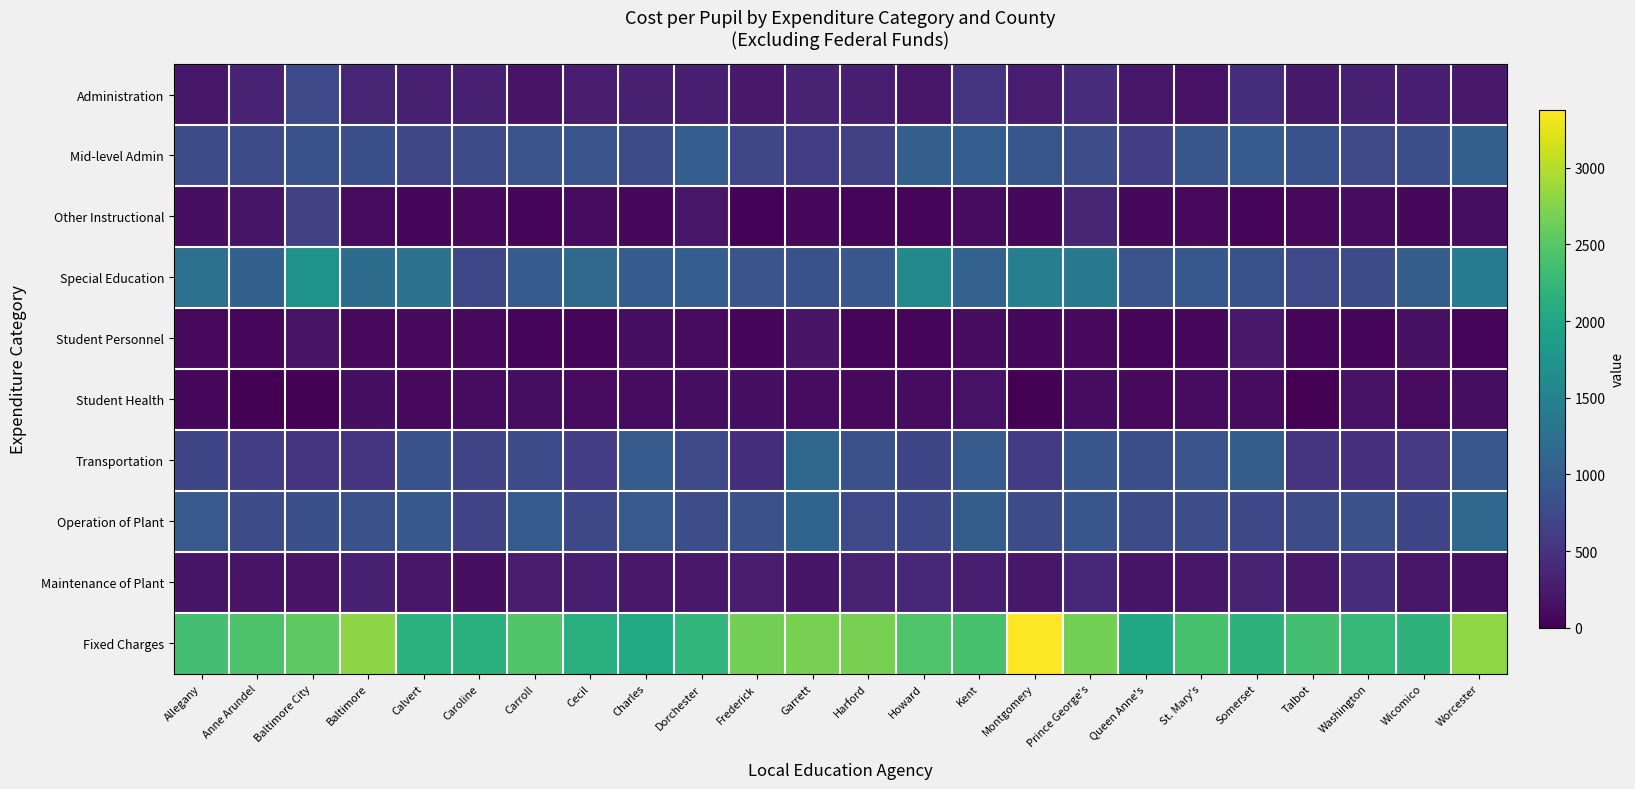

Reading left to right, transcribe all the data shown in this chart.

Administration: Allegany=219.2	Anne Arundel=341.4	Baltimore City=748.2	Baltimore=351.5	Calvert=299.5	Caroline=297.8	Carroll=173.5	Cecil=258.1	Charles=315.3	Dorchester=289.6	Frederick=225.9	Garrett=338.4	Harford=281.9	Howard=209.8	Kent=526.4	Montgomery=254.8	Prince George's=433.4	Queen Anne's=216.9	St. Mary's=165.3	Somerset=443.2	Talbot=237.9	Washington=295.3	Wicomico=287.6	Worcester=225.5
Mid-level Admin: Allegany=786.9	Anne Arundel=770.9	Baltimore City=846.8	Baltimore=827.9	Calvert=713.3	Caroline=771.0	Carroll=865.2	Cecil=878.8	Charles=783.0	Dorchester=1014.9	Frederick=723.5	Garrett=622.6	Harford=661.8	Howard=1024.0	Kent=1010.0	Montgomery=905.7	Prince George's=800.3	Queen Anne's=629.6	St. Mary's=897.2	Somerset=969.6	Talbot=851.2	Washington=747.2	Wicomico=809.3	Worcester=1034.4
Other Instructional: Allegany=139.3	Anne Arundel=187.7	Baltimore City=663.6	Baltimore=92.9	Calvert=59.9	Caroline=91.7	Carroll=61.4	Cecil=117.4	Charles=66.1	Dorchester=207.8	Frederick=37.3	Garrett=69.1	Harford=52.1	Howard=49.1	Kent=106.5	Montgomery=66.9	Prince George's=360.9	Queen Anne's=72.7	St. Mary's=84.9	Somerset=41.9	Talbot=85.5	Washington=117.1	Wicomico=68.1	Worcester=131.0
Special Education: Allegany=1229.6	Anne Arundel=1043.5	Baltimore City=1731.3	Baltimore=1188.8	Calvert=1276.5	Caroline=734.6	Carroll=965.2	Cecil=1155.0	Charles=979.7	Dorchester=1014.1	Frederick=886.4	Garrett=847.4	Harford=910.6	Howard=1595.5	Kent=1063.4	Montgomery=1459.5	Prince George's=1371.6	Queen Anne's=878.3	St. Mary's=935.1	Somerset=850.0	Talbot=739.0	Washington=786.2	Wicomico=989.8	Worcester=1374.1
Student Personnel: Allegany=84.5	Anne Arundel=79.0	Baltimore City=180.6	Baltimore=83.2	Calvert=80.7	Caroline=86.9	Carroll=49.9	Cecil=65.0	Charles=135.0	Dorchester=100.6	Frederick=63.2	Garrett=173.1	Harford=43.5	Howard=55.4	Kent=109.7	Montgomery=68.9	Prince George's=84.3	Queen Anne's=61.2	St. Mary's=74.3	Somerset=236.4	Talbot=45.6	Washington=64.3	Wicomico=147.8	Worcester=48.1
Student Health: Allegany=74.1	Anne Arundel=0.0	Baltimore City=0.0	Baltimore=133.3	Calvert=80.7	Caroline=112.9	Carroll=124.1	Cecil=99.1	Charles=106.5	Dorchester=119.3	Frederick=143.1	Garrett=113.3	Harford=87.6	Howard=118.0	Kent=161.1	Montgomery=0.1	Prince George's=107.0	Queen Anne's=87.5	St. Mary's=111.1	Somerset=106.7	Talbot=0.0	Washington=159.2	Wicomico=97.0	Worcester=125.8
Transportation: Allegany=710.5	Anne Arundel=632.5	Baltimore City=522.7	Baltimore=505.9	Calvert=856.8	Caroline=693.8	Carroll=763.1	Cecil=615.2	Charles=959.2	Dorchester=741.6	Frederick=441.8	Garrett=1128.1	Harford=834.6	Howard=707.7	Kent=968.6	Montgomery=591.5	Prince George's=898.2	Queen Anne's=816.5	St. Mary's=883.1	Somerset=990.3	Talbot=522.2	Washington=453.0	Wicomico=557.5	Worcester=911.5
Operation of Plant: Allegany=949.6	Anne Arundel=787.4	Baltimore City=823.1	Baltimore=833.7	Calvert=926.9	Caroline=690.0	Carroll=953.5	Cecil=735.0	Charles=940.3	Dorchester=799.9	Frederick=832.4	Garrett=1082.3	Harford=749.6	Howard=727.0	Kent=990.9	Montgomery=785.4	Prince George's=905.5	Queen Anne's=771.4	St. Mary's=797.2	Somerset=734.0	Talbot=773.6	Washington=836.0	Wicomico=705.4	Worcester=1134.8
Maintenance of Plant: Allegany=184.9	Anne Arundel=181.1	Baltimore City=176.4	Baltimore=312.9	Calvert=200.7	Caroline=140.9	Carroll=252.8	Cecil=277.2	Charles=224.7	Dorchester=231.0	Frederick=266.3	Garrett=195.9	Harford=333.0	Howard=385.7	Kent=280.4	Montgomery=221.7	Prince George's=381.8	Queen Anne's=197.7	St. Mary's=212.4	Somerset=323.8	Talbot=236.8	Washington=432.5	Wicomico=200.8	Worcester=154.9
Fixed Charges: Allegany=2366.8	Anne Arundel=2436.7	Baltimore City=2536.2	Baltimore=2785.0	Calvert=2161.9	Caroline=2141.3	Carroll=2459.1	Cecil=2110.9	Charles=2056.8	Dorchester=2218.8	Frederick=2671.2	Garrett=2688.6	Harford=2688.5	Howard=2448.0	Kent=2387.9	Montgomery=3376.7	Prince George's=2674.1	Queen Anne's=2018.9	St. Mary's=2394.6	Somerset=2179.1	Talbot=2371.4	Washington=2248.1	Wicomico=2188.3	Worcester=2807.3